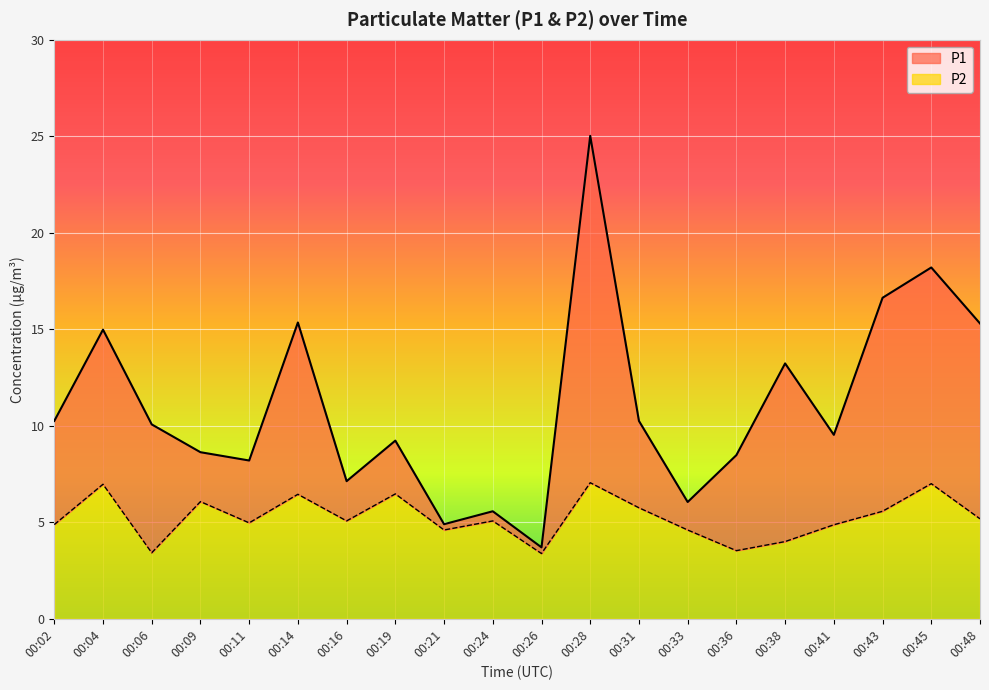

Reading right to left, list all the values displayed in this chart.

P1: 15.3	18.2	16.6	9.5	13.2	8.5	6.0	10.2	25.0	3.7	5.6	4.9	9.2	7.1	15.3	8.2	8.6	10.1	15.0	10.2
P2: 5.2	7.0	5.6	4.9	4.0	3.5	4.6	5.8	7.0	3.4	5.1	4.6	6.5	5.1	6.5	5.0	6.1	3.4	7.0	4.9